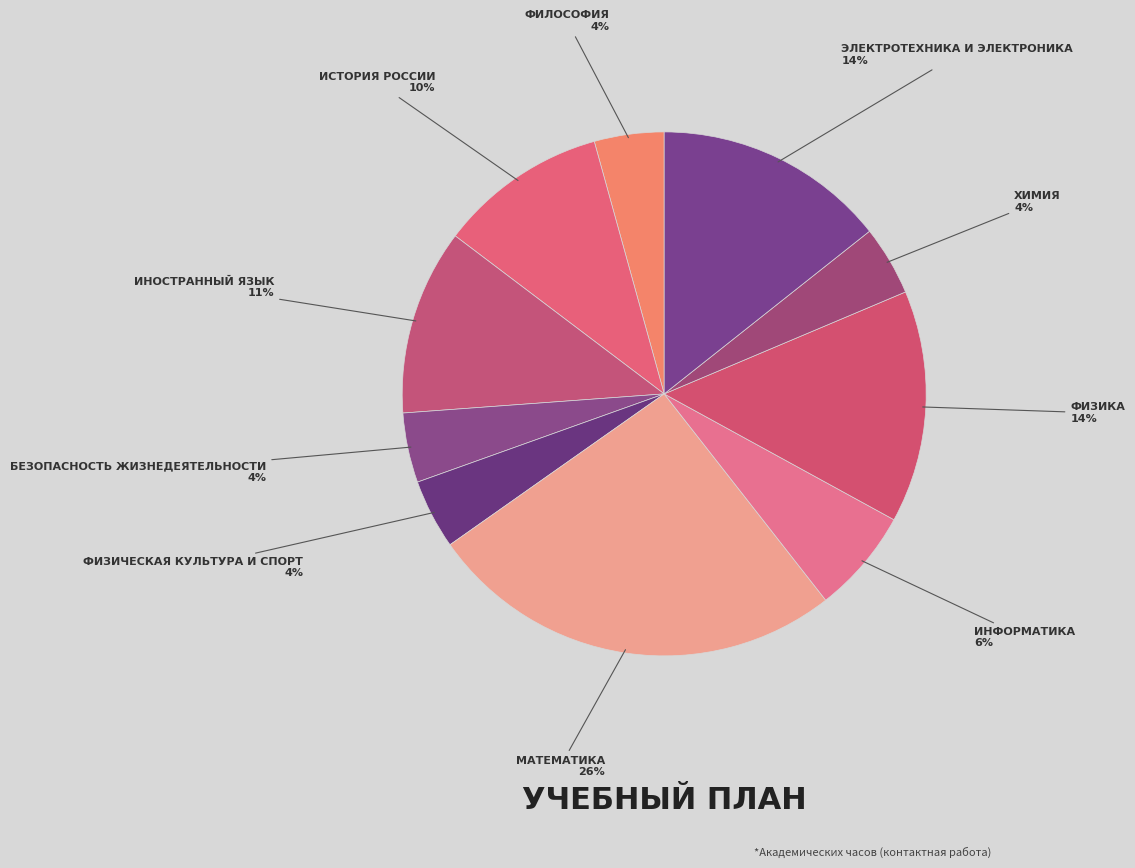

Which category has the smallest portion of the pie?

Философия